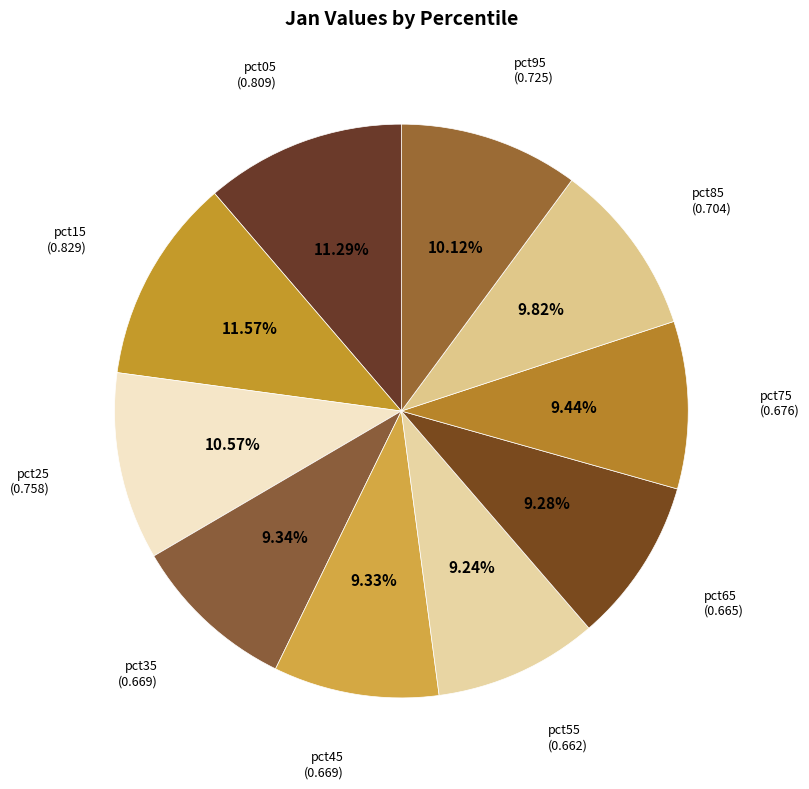

Which has a higher value, pct15 or pct45?

pct15